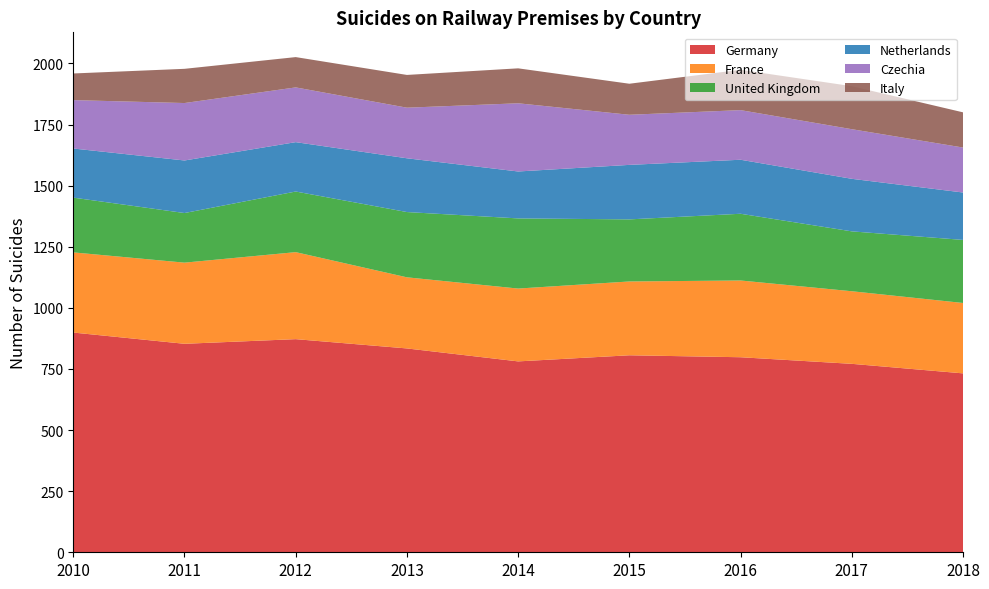

Reading left to right, what are all the values shown in this chart?

Germany: 2010=899	2011=853	2012=872	2013=834	2014=781	2015=806	2016=798	2017=771	2018=732
France: 2010=328	2011=332	2012=356	2013=291	2014=298	2015=302	2016=314	2017=297	2018=288
United Kingdom: 2010=224	2011=203	2012=248	2013=267	2014=287	2015=254	2016=273	2017=245	2018=258
Netherlands: 2010=201	2011=215	2012=202	2013=220	2014=192	2015=223	2016=221	2017=215	2018=194
Czechia: 2010=198	2011=235	2012=224	2013=207	2014=279	2015=205	2016=203	2017=203	2018=184
Italy: 2010=109	2011=140	2012=124	2013=134	2014=143	2015=127	2016=165	2017=176	2018=144